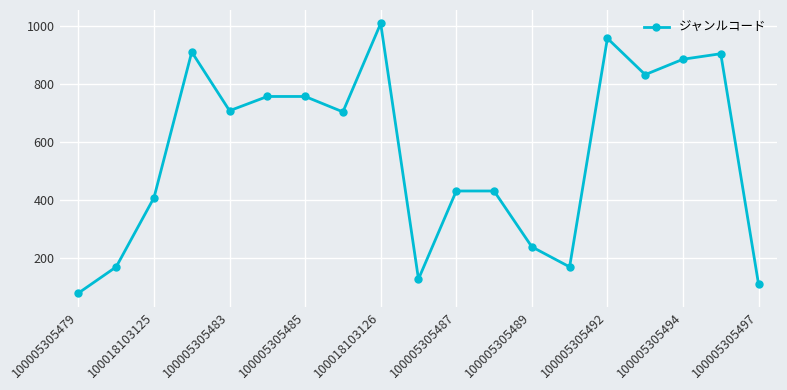

How many distinct data groups are displayed?

1